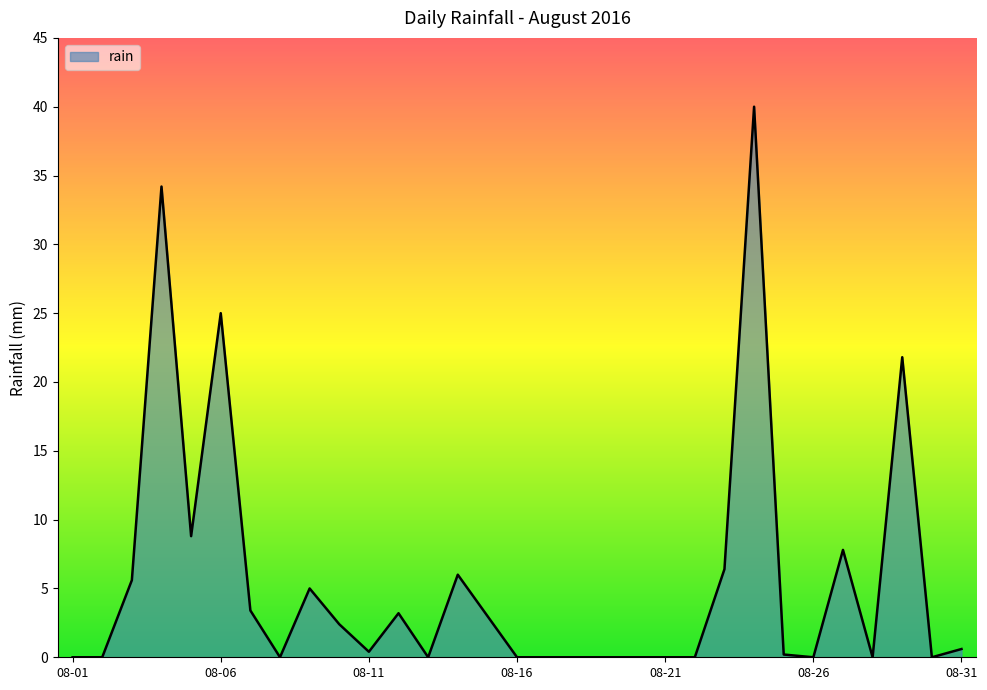

Reading left to right, list all the values displayed in this chart.

0.0	0.0	5.6	34.2	8.8	25.0	3.4	0.0	5.0	2.4	0.4	3.2	0.0	6.0	3.0	0.0	0.0	0.0	0.0	0.0	0.0	0.0	6.4	40.0	0.2	0.0	7.8	0.0	21.8	0.0	0.6